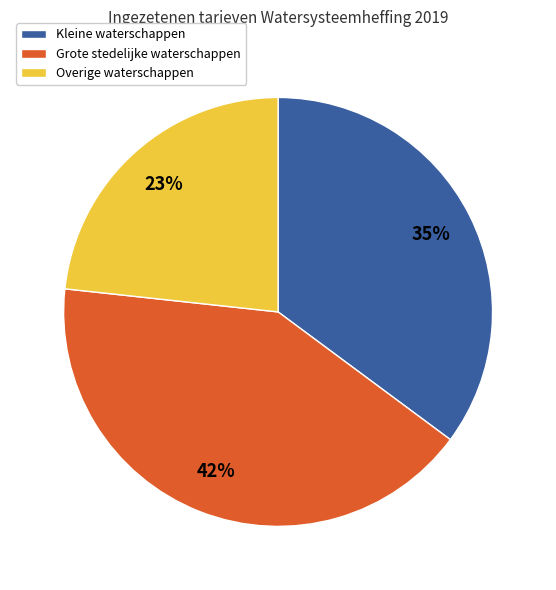

What percentage is the Overige waterschappen slice, to the nearest percent?

23%